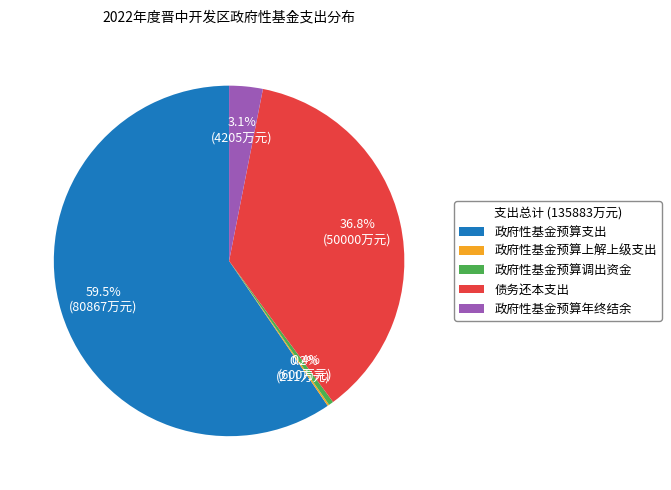

What portion of the pie excludes 政府性基金预算年终结余?

96.9%